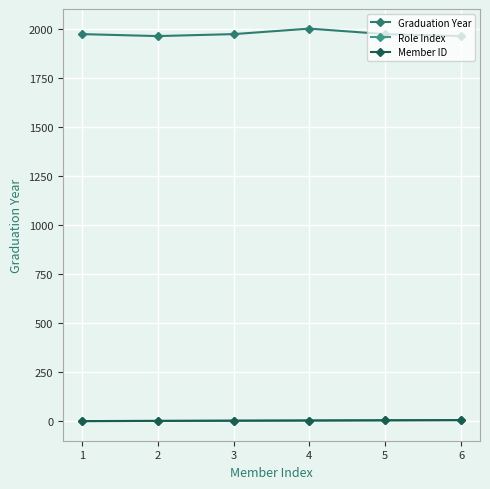

Is this an area chart (filled region under the line)?

No